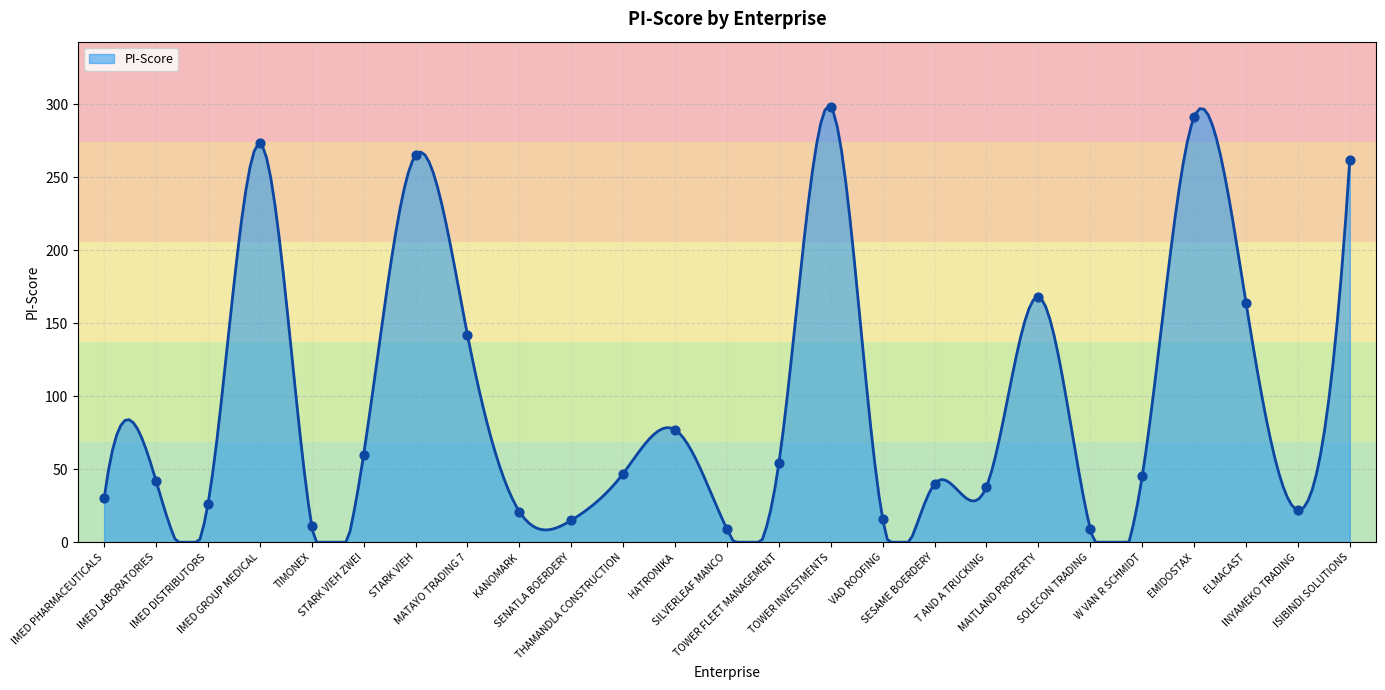

What is the change in value from IMED LABORATORIES to EMIDOSTAX?

+249